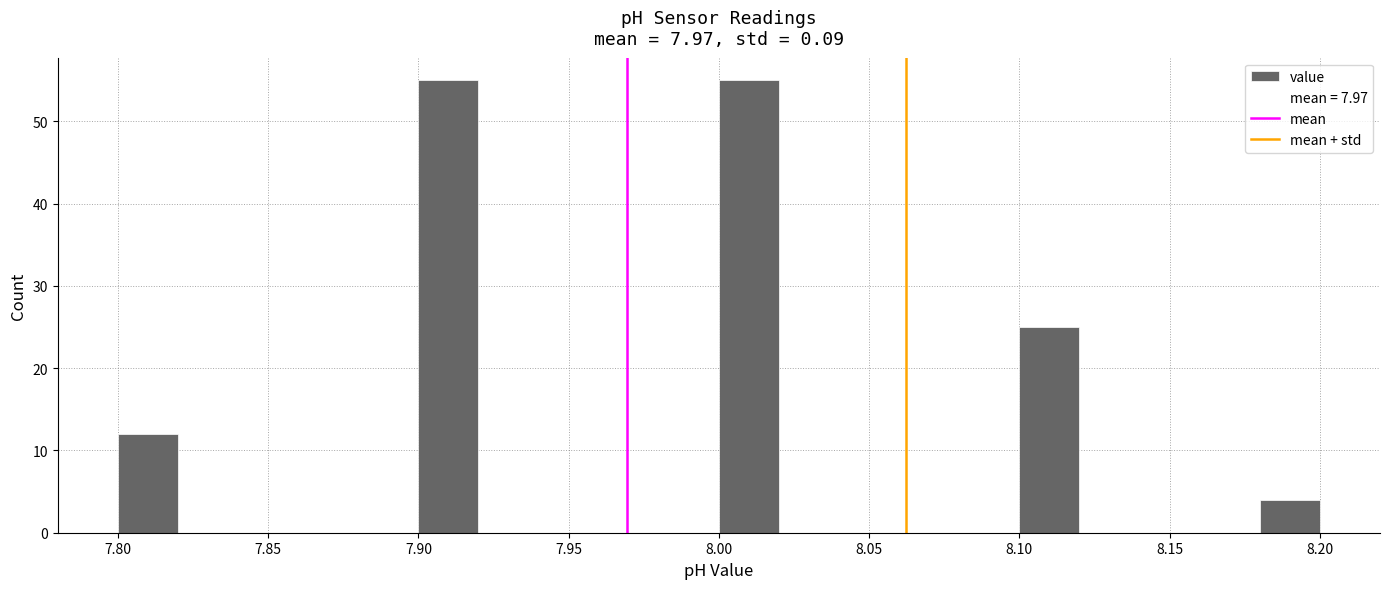

Reading left to right, transcribe this chart: for each bar, give the range it covers on the x-axis and its height. The values are not printed on the chart, so give them approximately, as read against the axis.

7.80 to 7.82: 12
7.82 to 7.84: 0
7.84 to 7.86: 0
7.86 to 7.88: 0
7.88 to 7.90: 0
7.90 to 7.92: 55
7.92 to 7.94: 0
7.94 to 7.96: 0
7.96 to 7.98: 0
7.98 to 8.00: 0
8.00 to 8.02: 55
8.02 to 8.04: 0
8.04 to 8.06: 0
8.06 to 8.08: 0
8.08 to 8.10: 0
8.10 to 8.12: 25
8.12 to 8.14: 0
8.14 to 8.16: 0
8.16 to 8.18: 0
8.18 to 8.20: 4